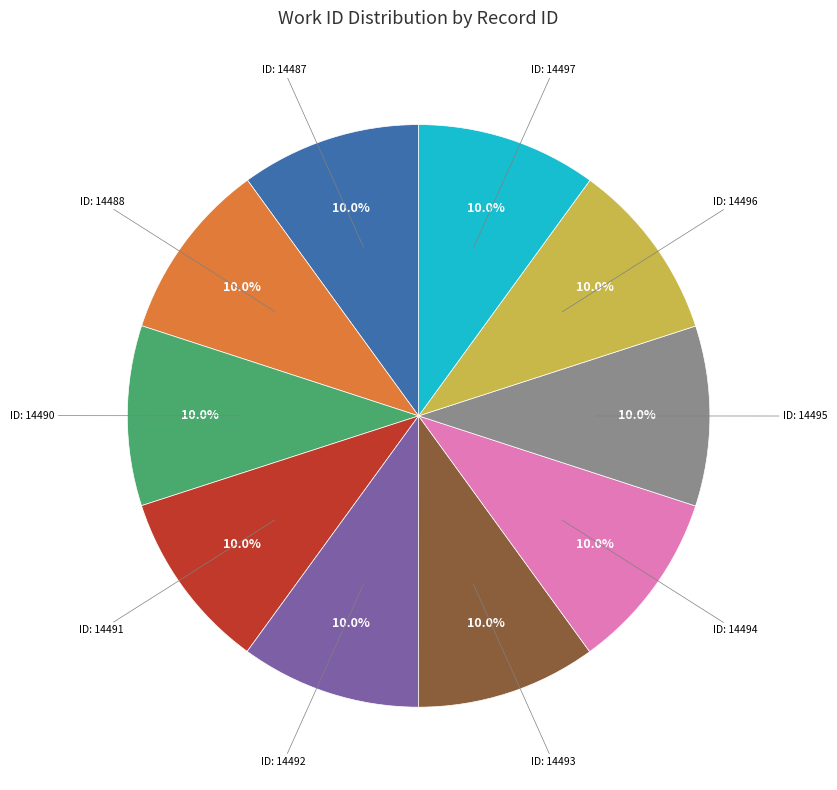

Does any single category account for the majority?

No